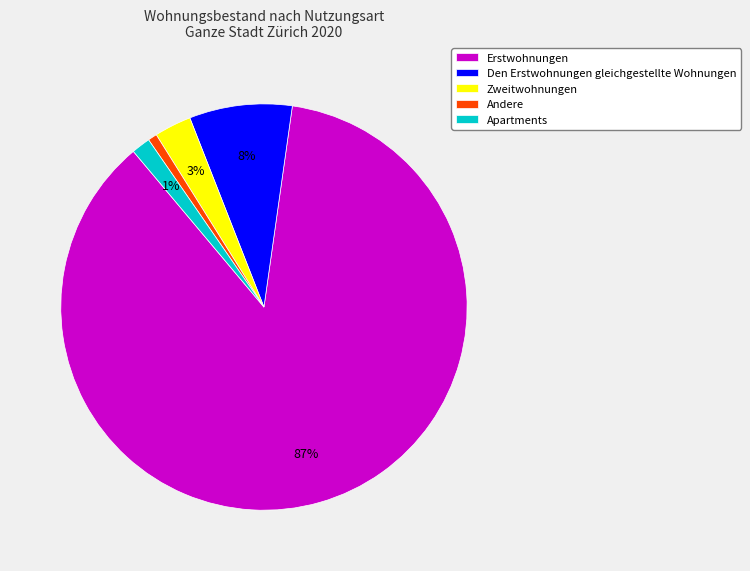

To the nearest percent, what is the average slice percentage?

20%